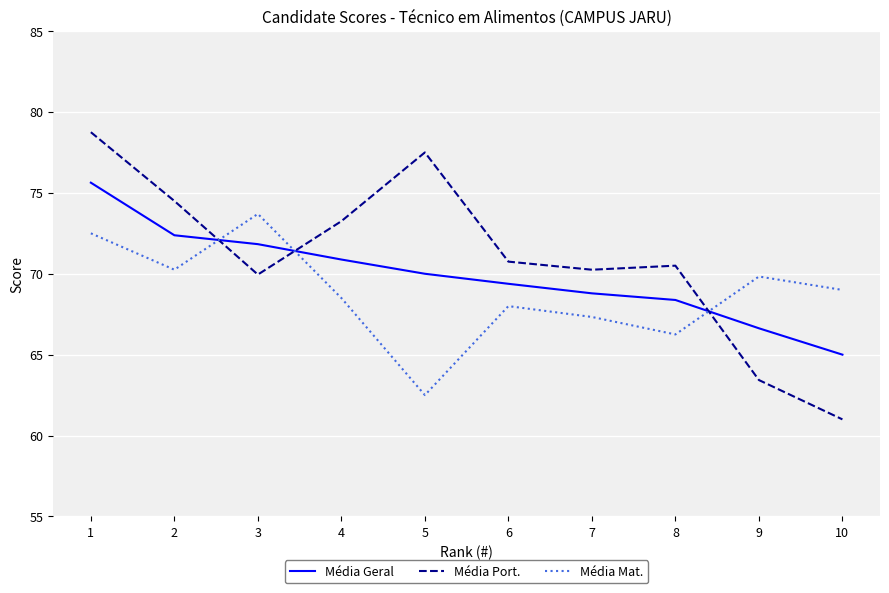

Where does the Média Port. series first go above 70?

1